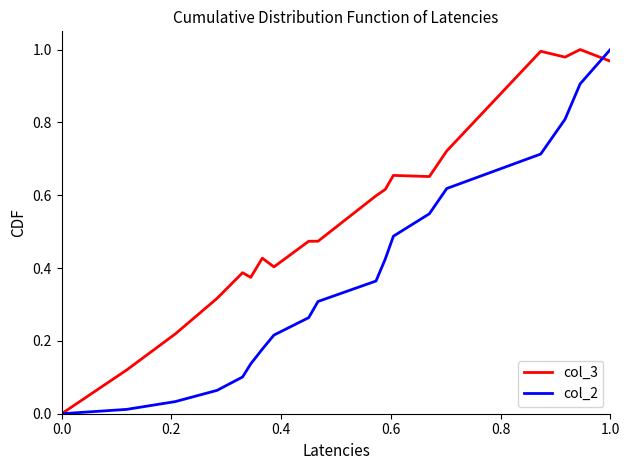

Which series has the largest total across all categories?

col_3